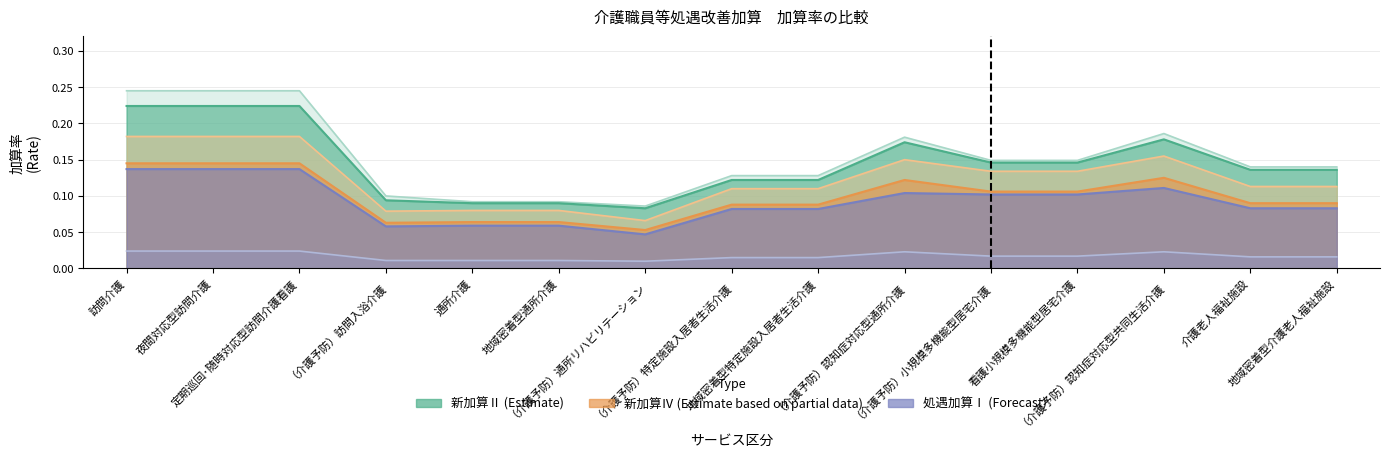

What position from the right is （介護予防）認知症対応型通所介護?

6